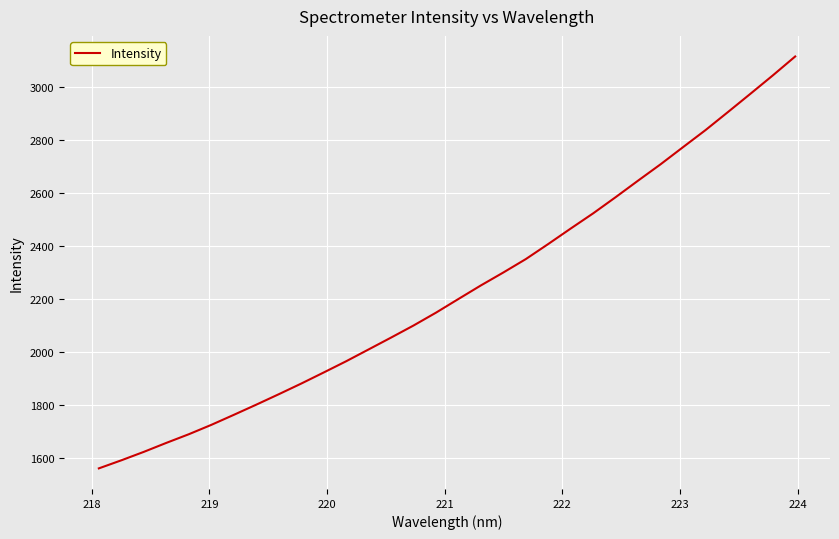

What is the maximum value shown in the chart?

3116.7